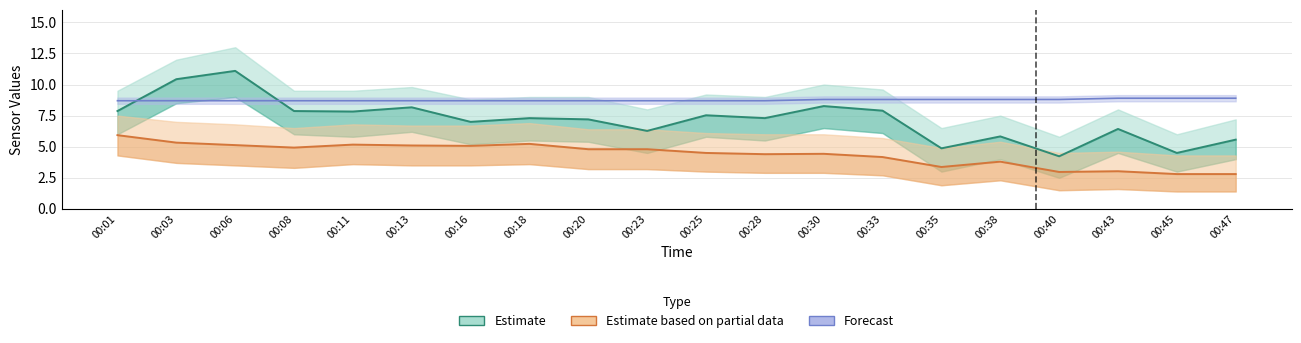

Is the value of Forecast (Temp) at 00:45 greater than the value of Estimate (SDS_P1) at 00:03?

No